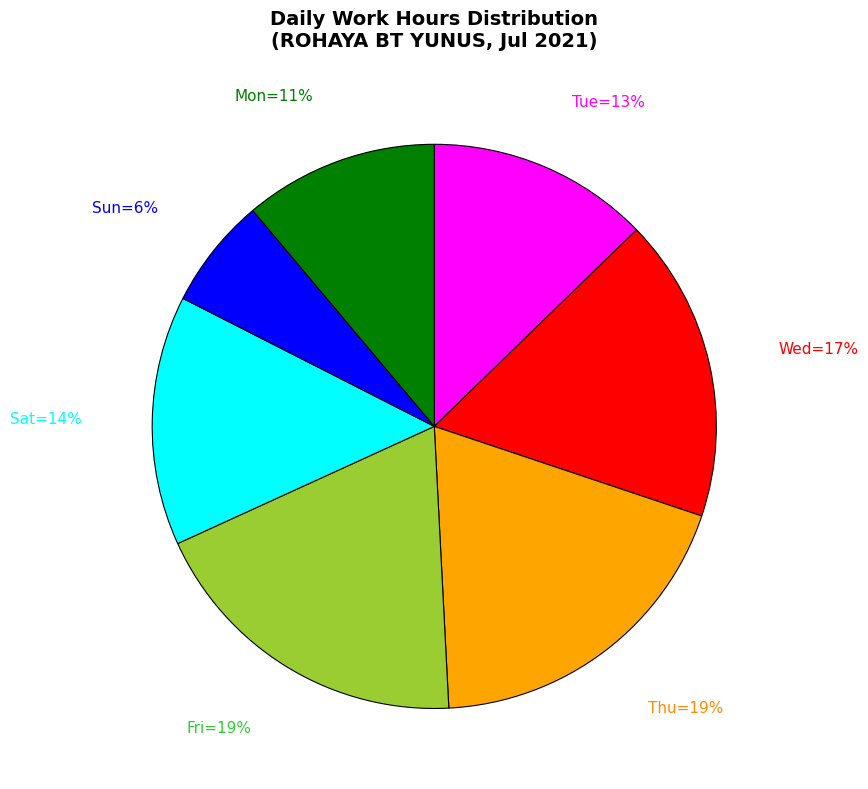

How many slices are in this pie chart?

7